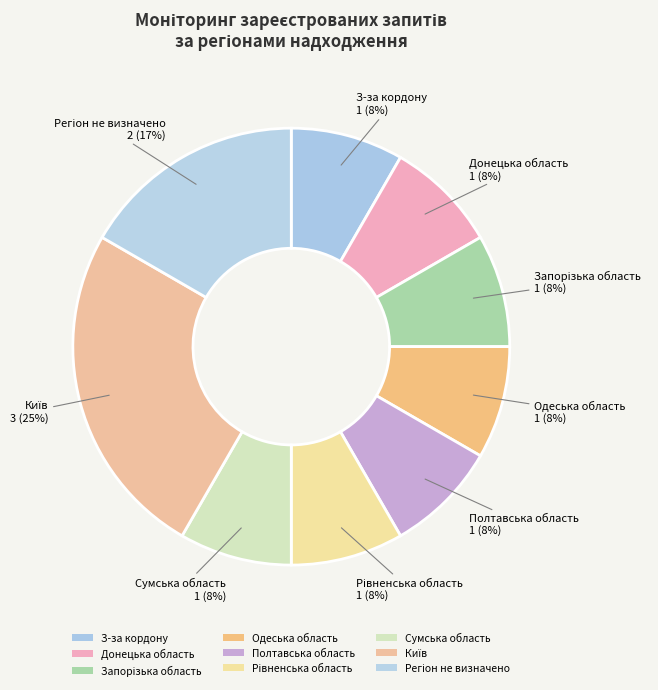

How many segments does this pie chart have?

9